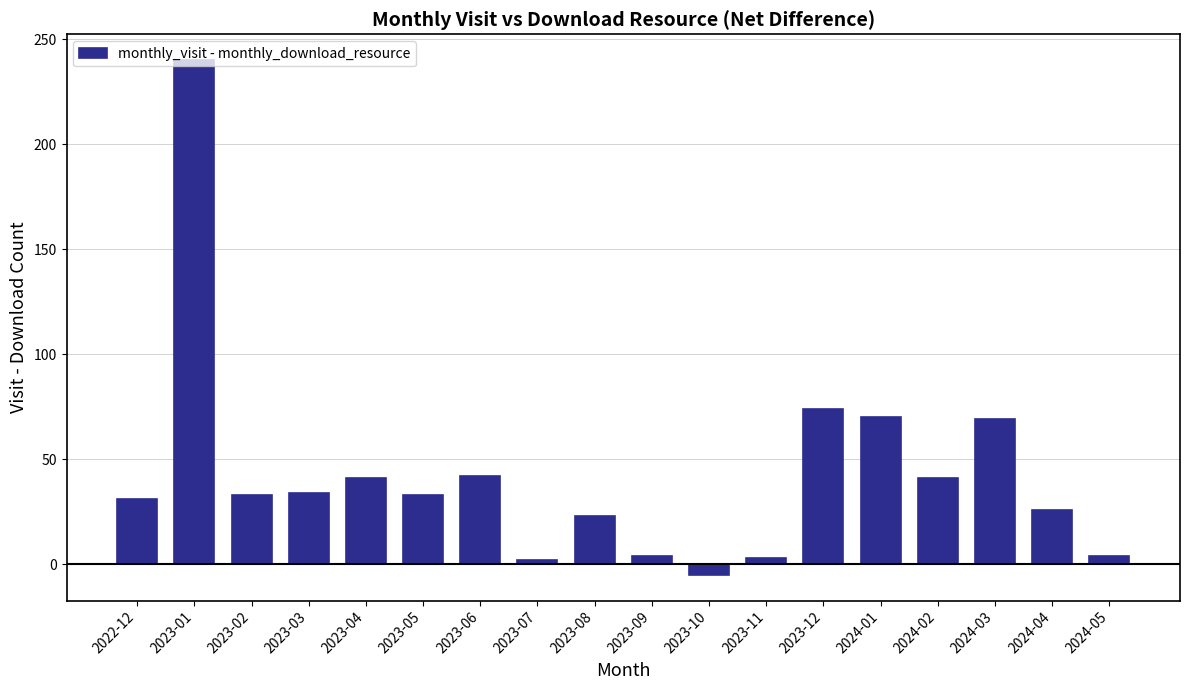

Which category has the lowest value across all series?

2023-10